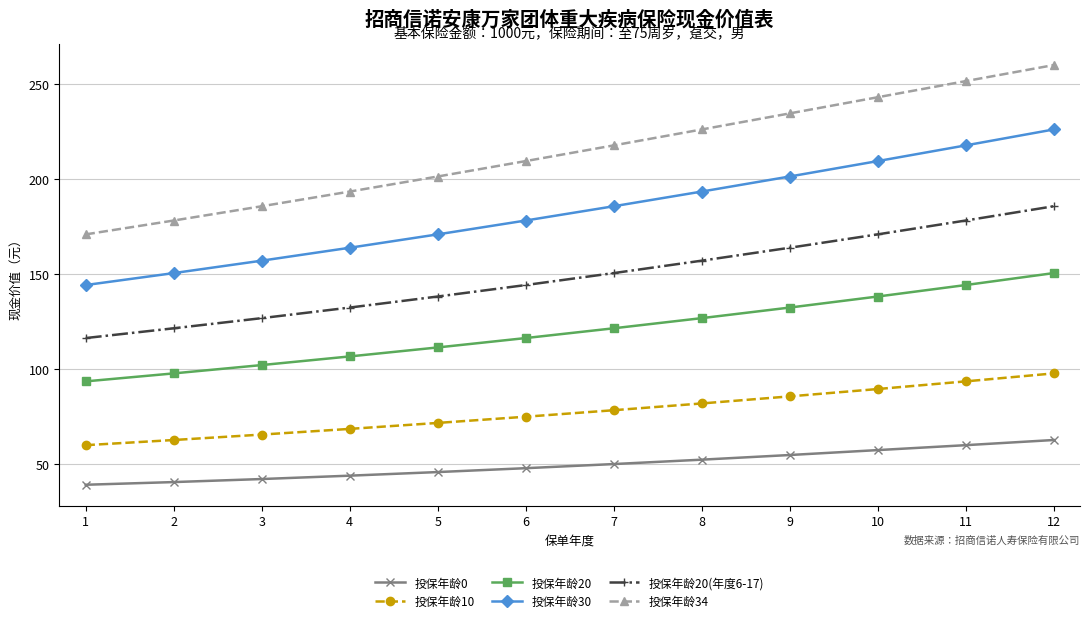

True or false: 投保年龄10 has a value of 106.0 at 6.

False